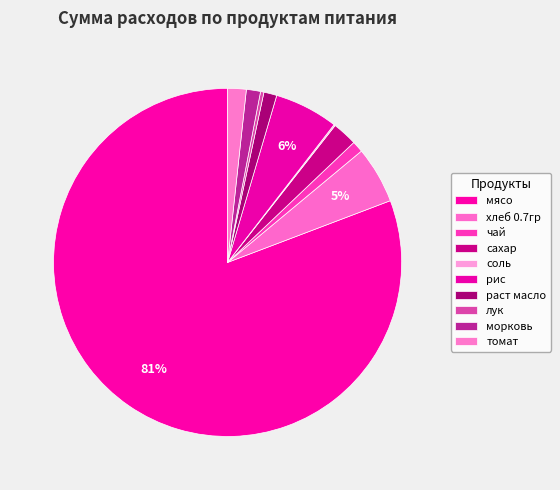

Count the number of slices in the pie.

10